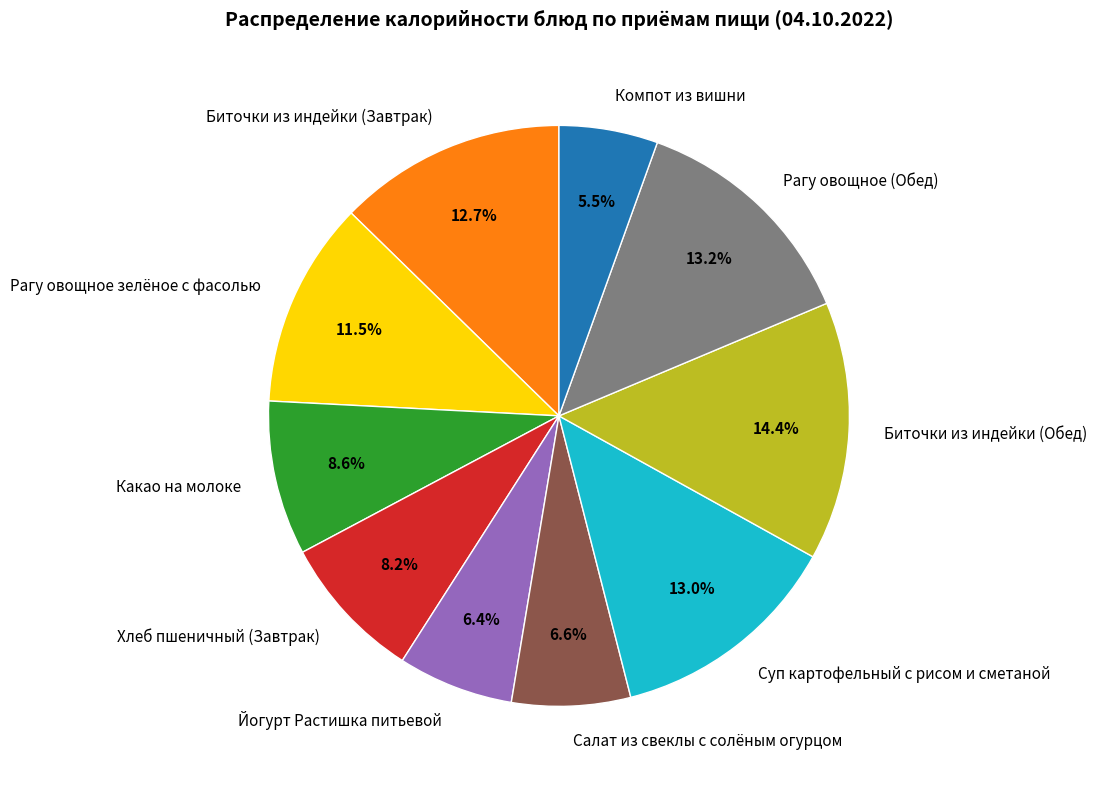

What is the ratio of the value at Биточки из индейки (Завтрак) to the value at Компот из вишни?

2.3